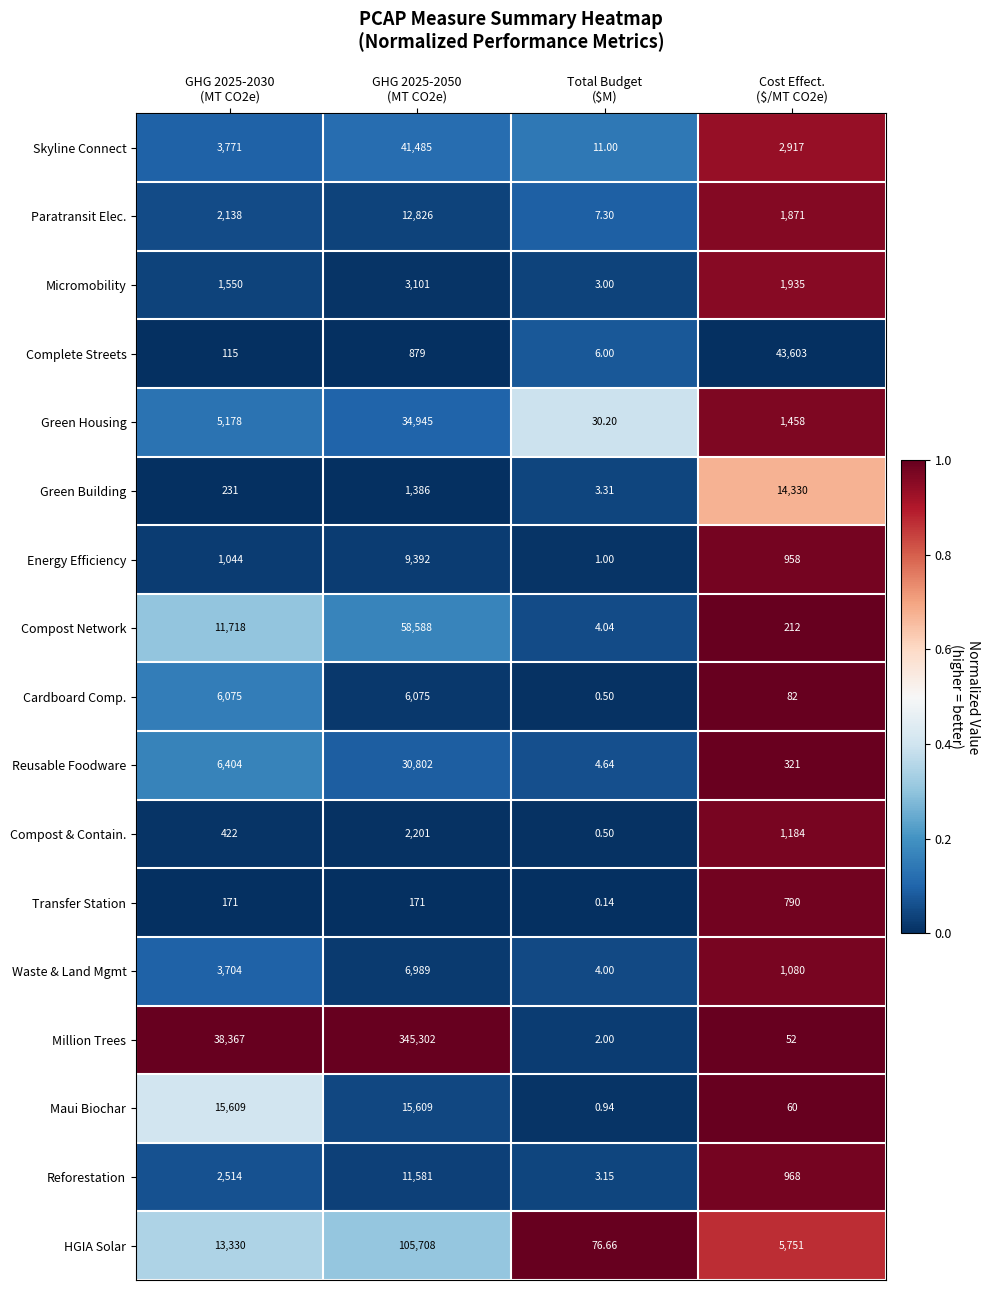

Which series has the largest range (max minus min)?

Million Trees